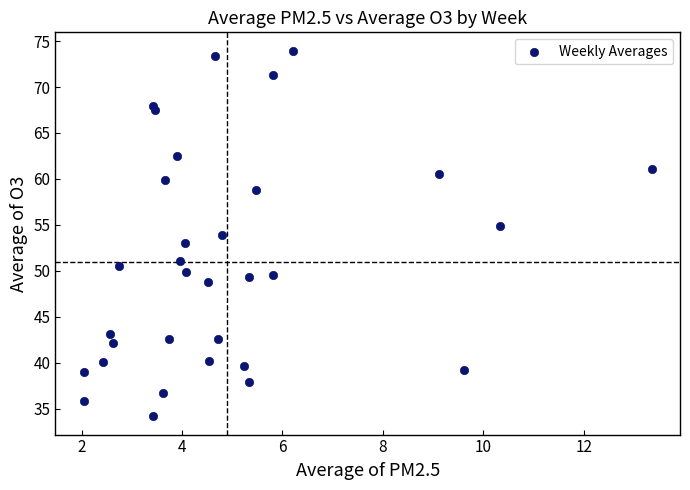

What is the range of X values (max minus min)?

11.3